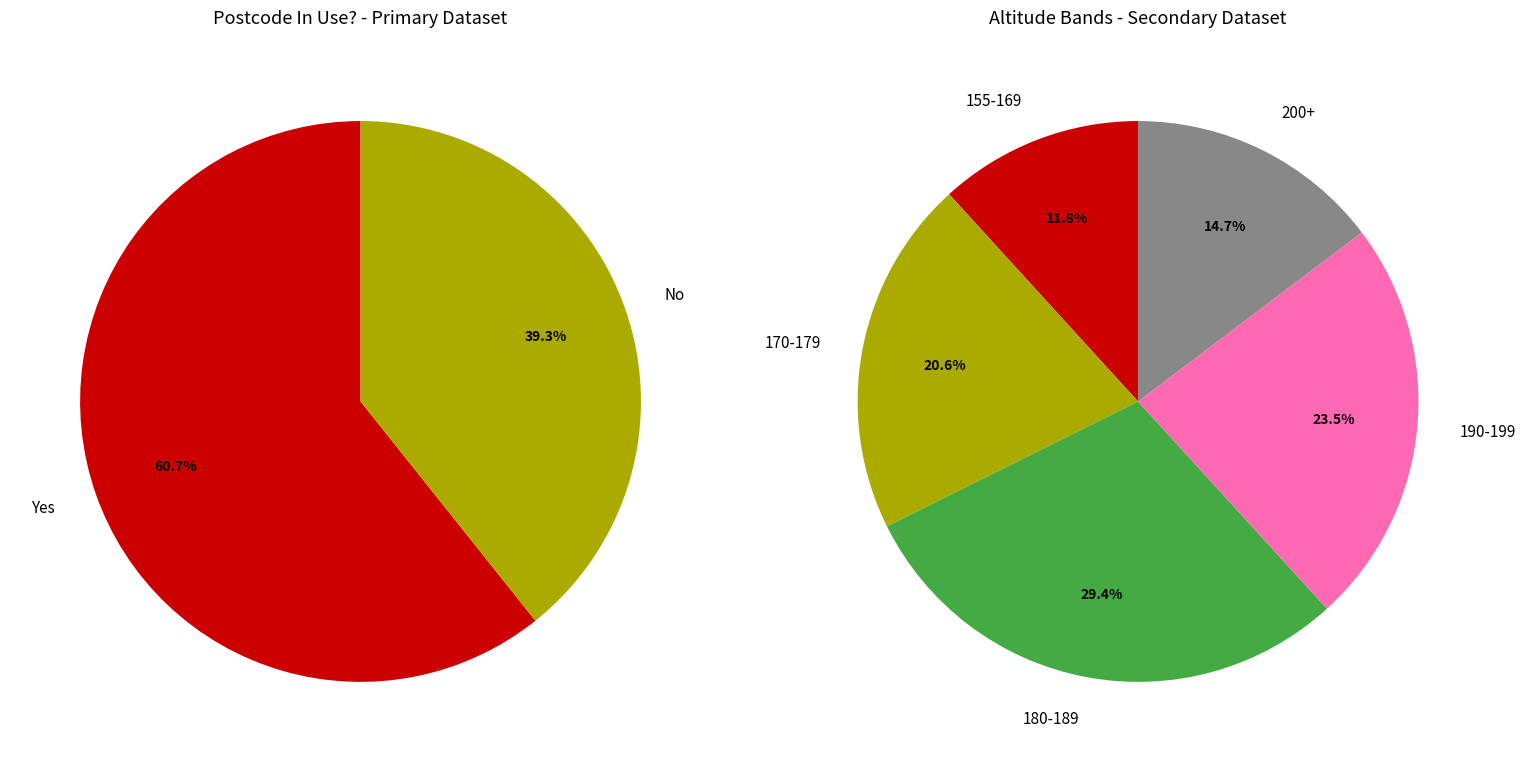

Which category has the biggest portion of the pie?

Yes